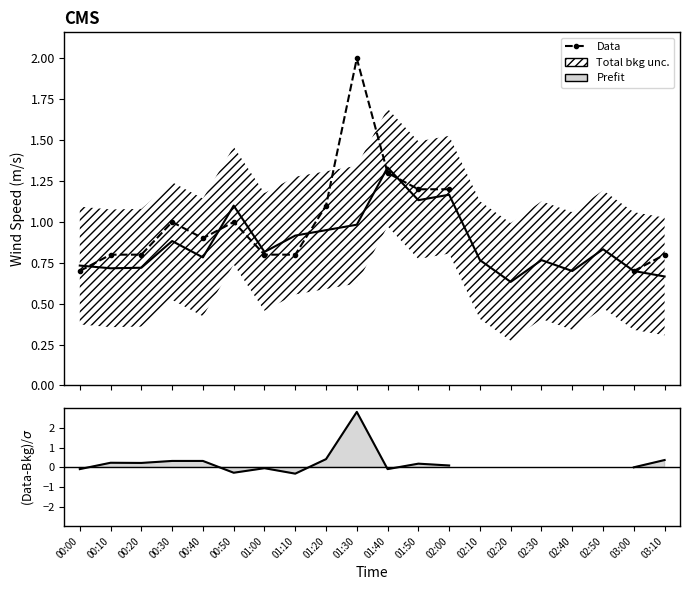

How many series are shown in this chart?

3